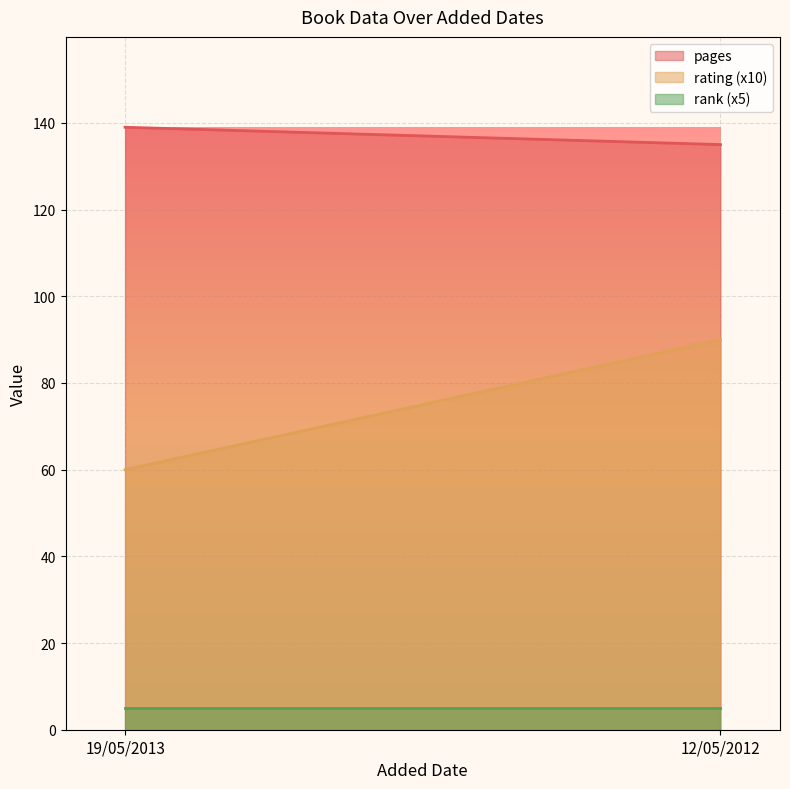

Which series has the largest total across all categories?

pages